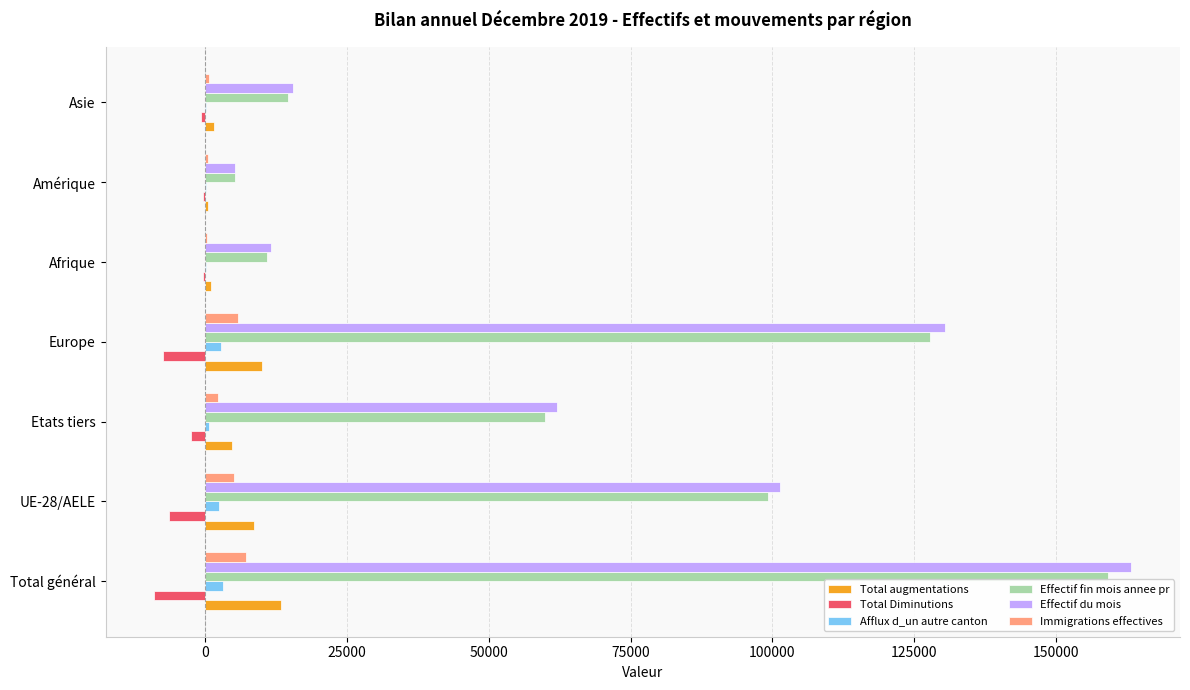

At which category is the sum across all series the highest?

Total général